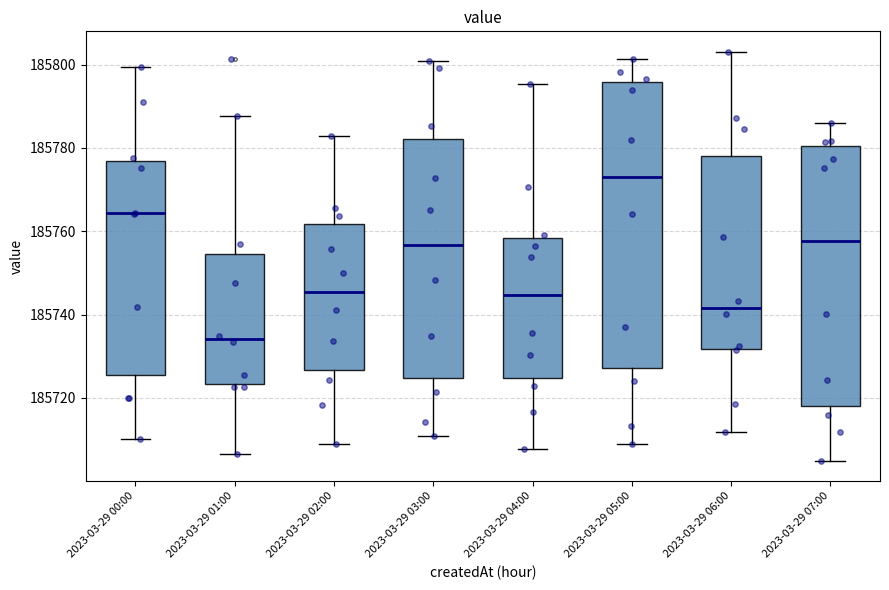

Where does the upper whisker of the box for 2023-03-29 03:00 end on the y-axis? The values are not printed on the chart, so give them approximately, as read against the axis.

185800